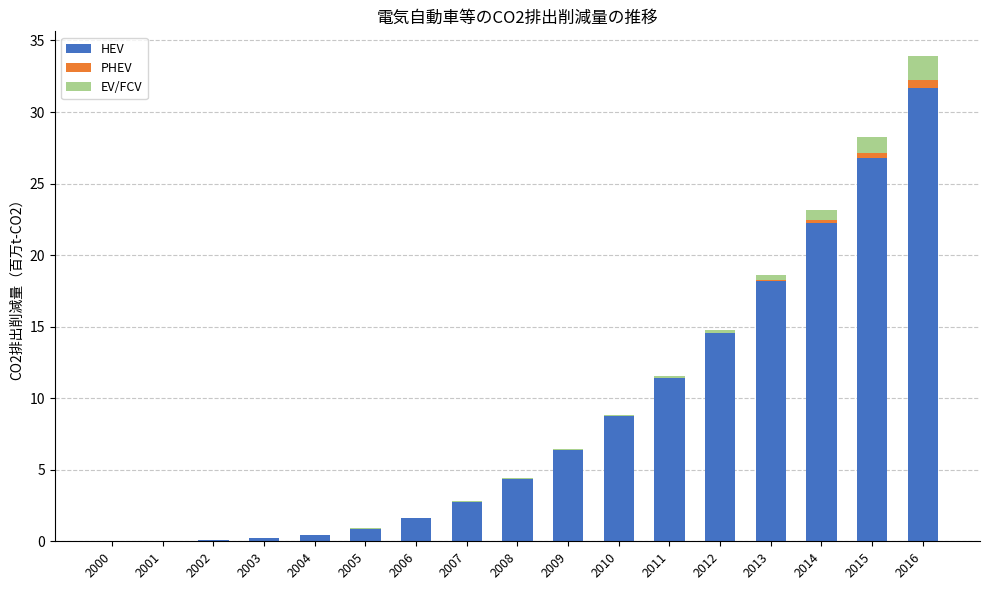

At which category is the sum across all series the highest?

2016